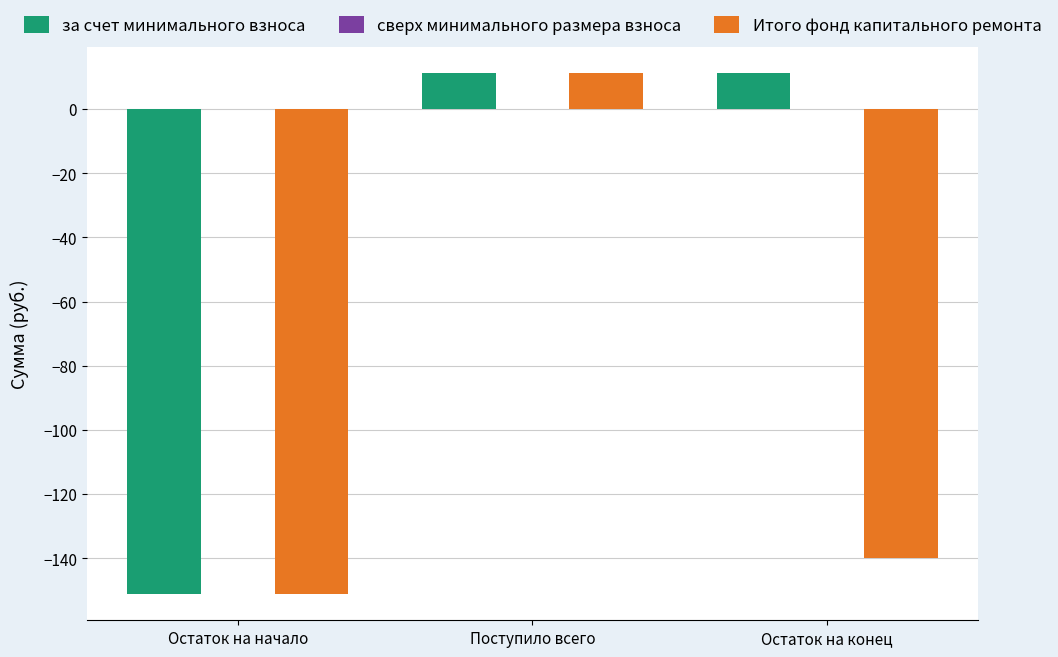

Rank the series by their average value, from highest to lowest.

за счет минимального взноса, Итого фонд капитального ремонта